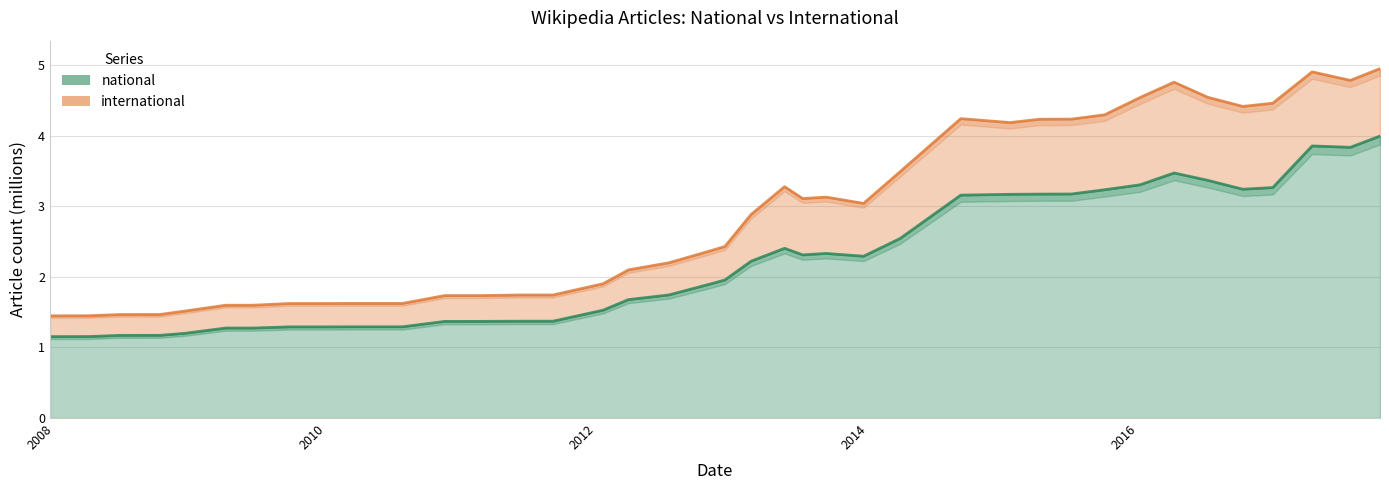

Is it true that the value at 2010-04-01 is 1.3?

True